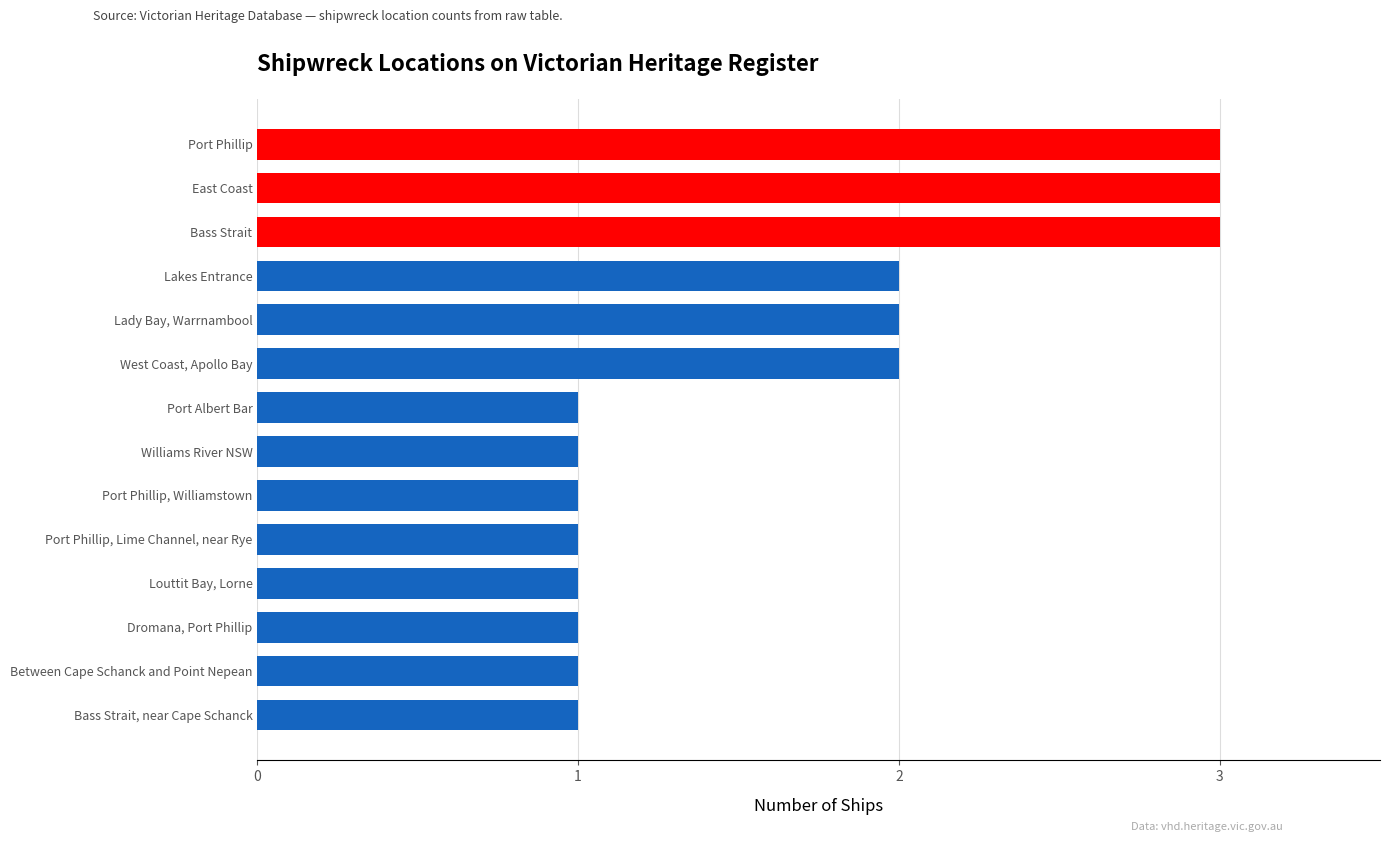

What is the maximum value shown in the chart?

3